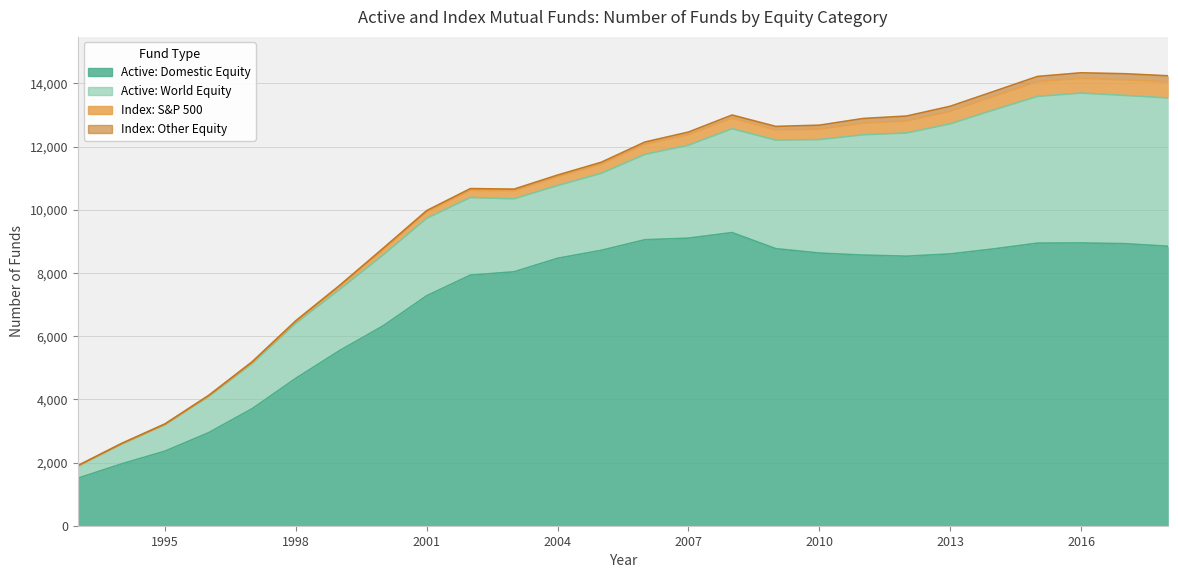

Which series changed the most between 1995 and 2003?

Active: Domestic Equity